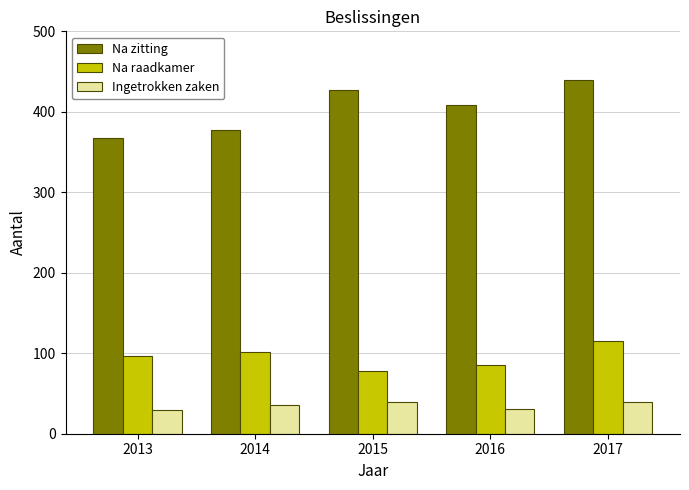

Rank the series at 2013 from highest to lowest value.

Na zitting, Na raadkamer, Ingetrokken zaken